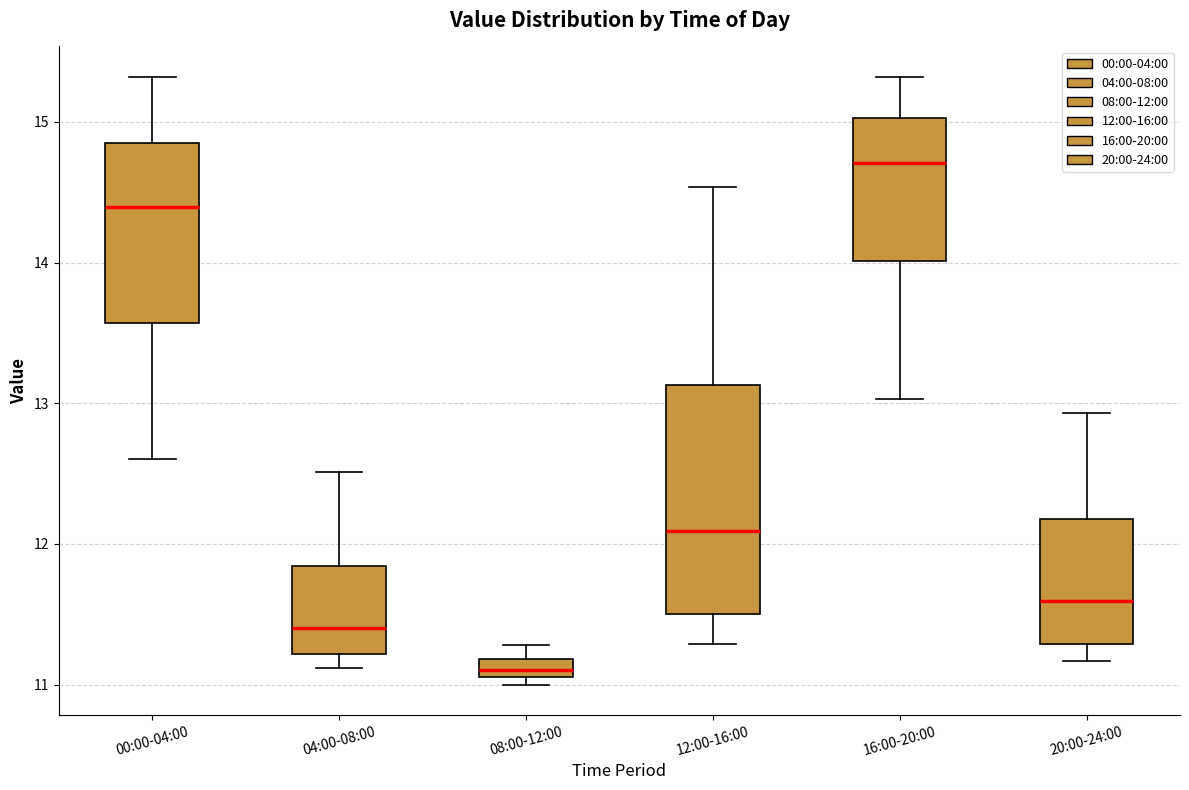

Which box has the lowest median line?

08:00-12:00